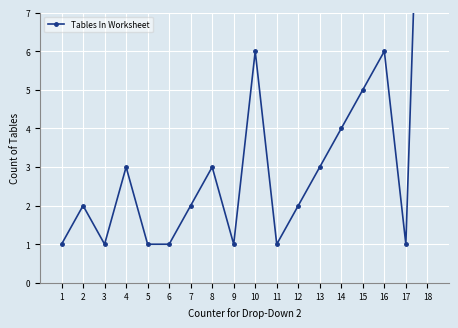

Which label corresponds to the smallest value in the chart?

1